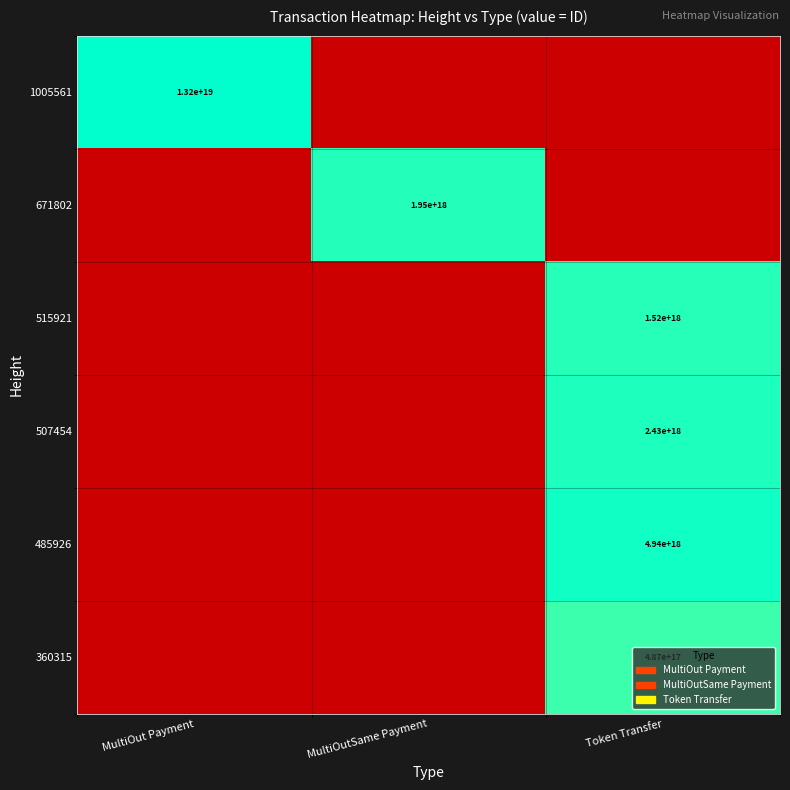

The value of 485926 at Token Transfer is 1622908392553972992. True or false?

False